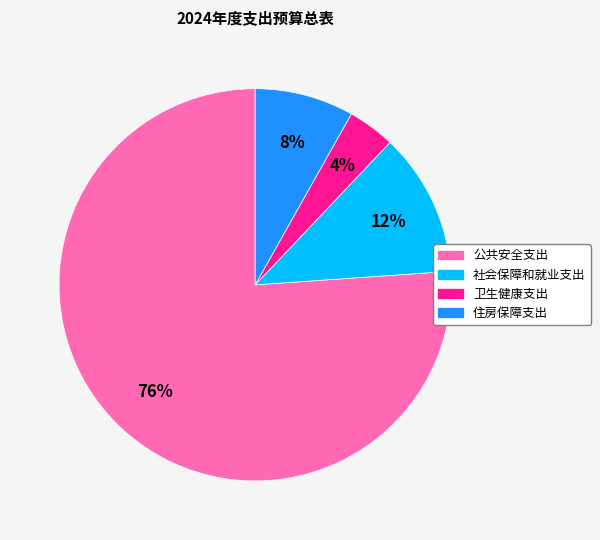

True or false: 社会保障和就业支出 accounts for 4% of the total.

False